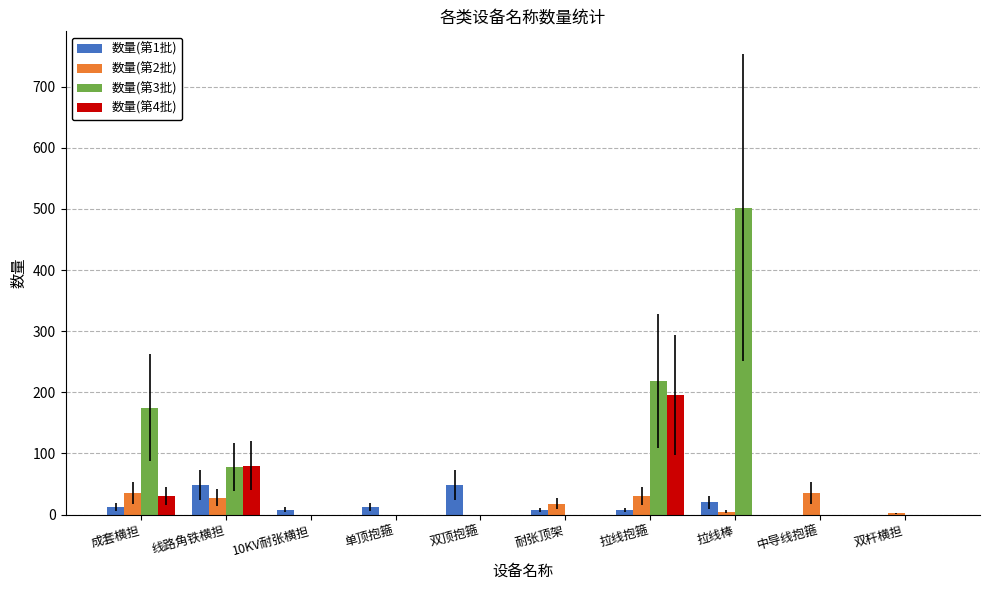

What is the highest value of the 数量(第4批) series?

196